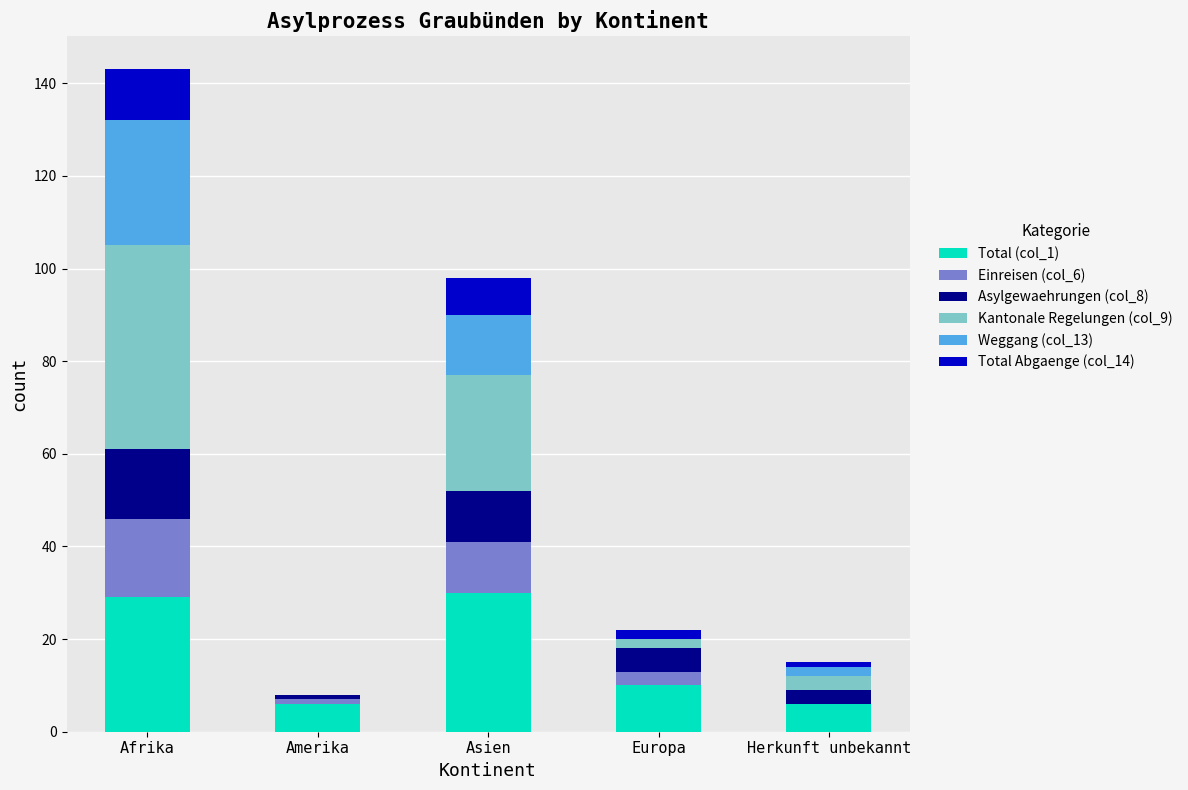

What is the total value across all series at Asien?

98